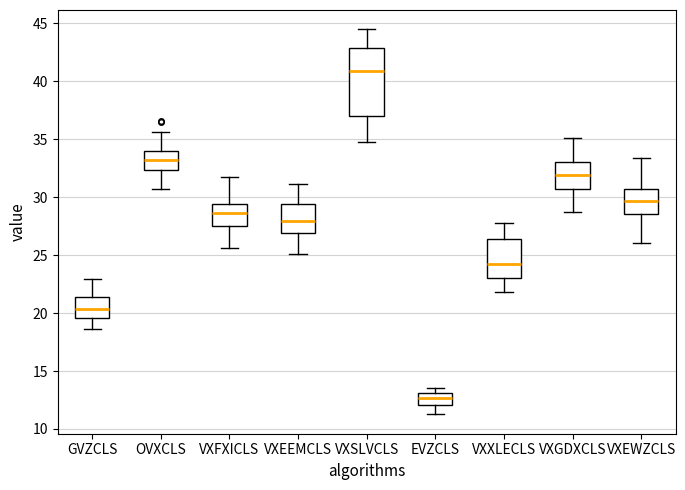

Which box has the highest median line?

VXSLVCLS